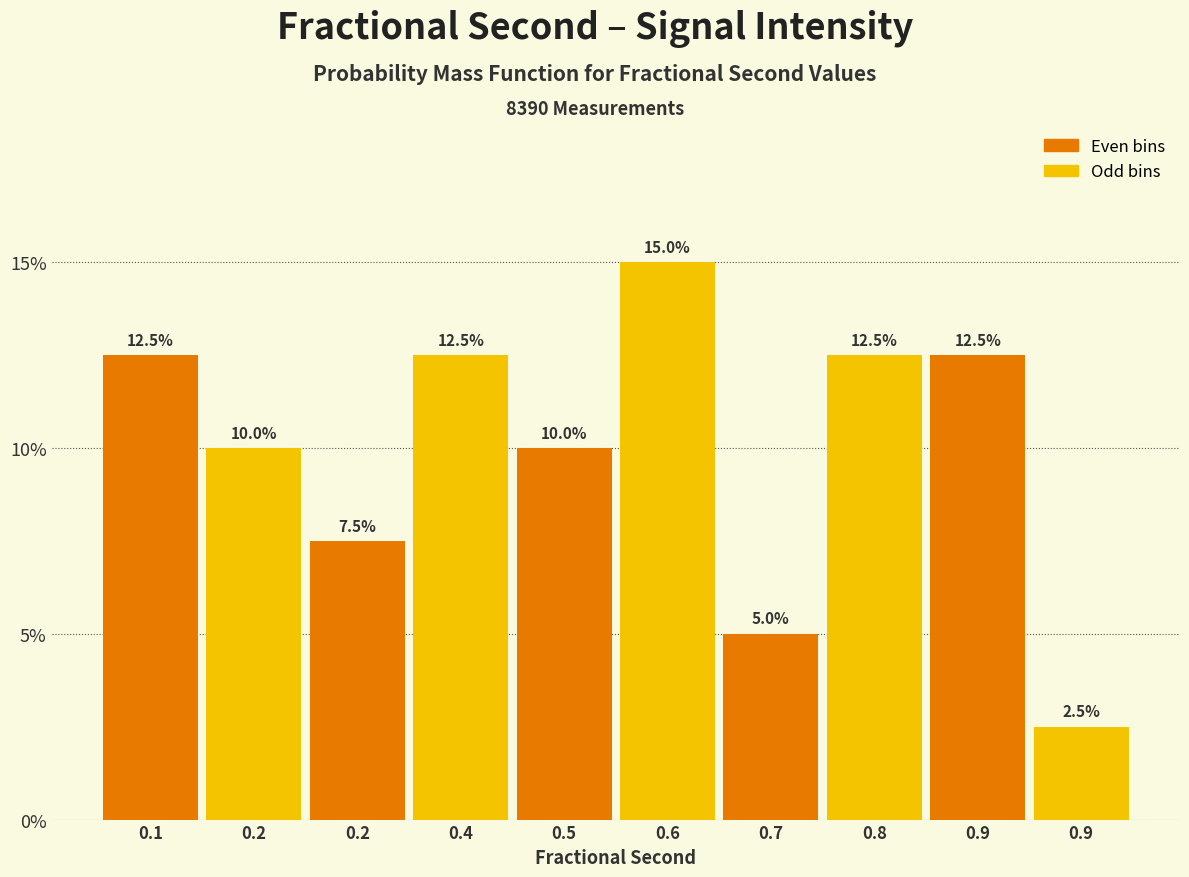

Are the bars horizontal?

No